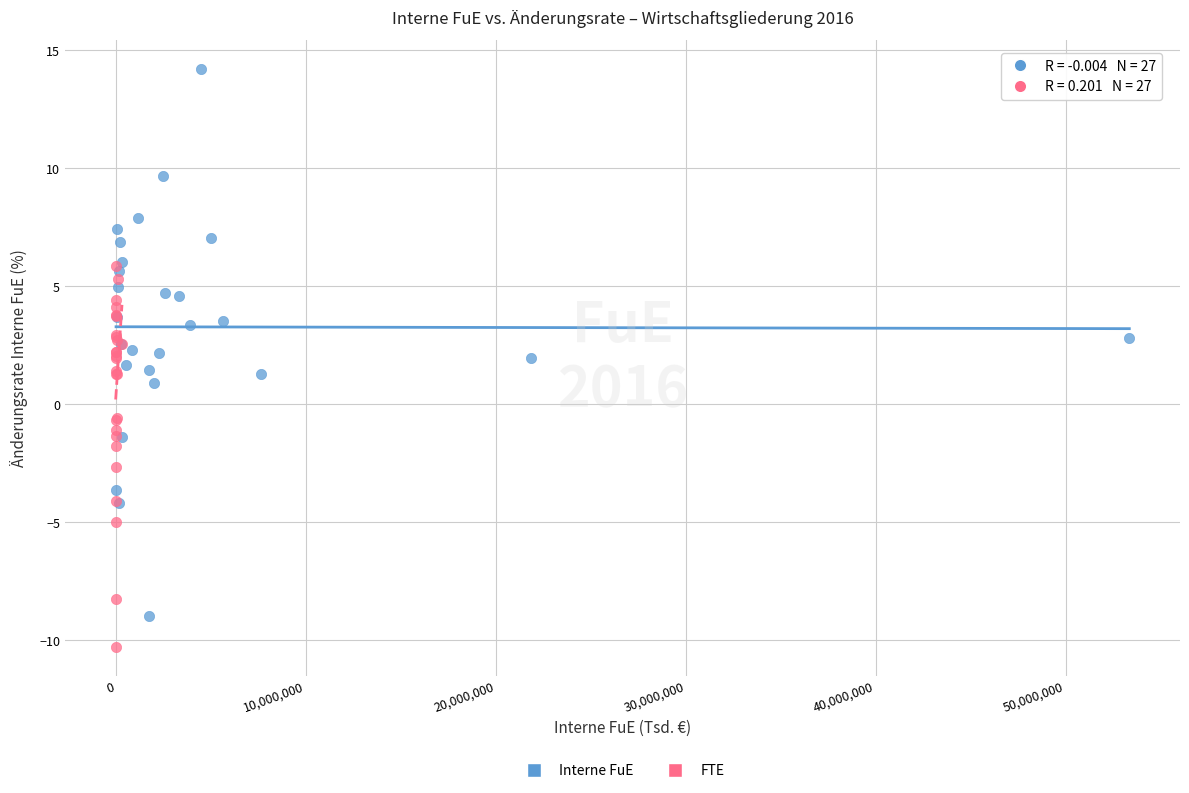

Which series has the widest spread of Y values?

Interne FuE